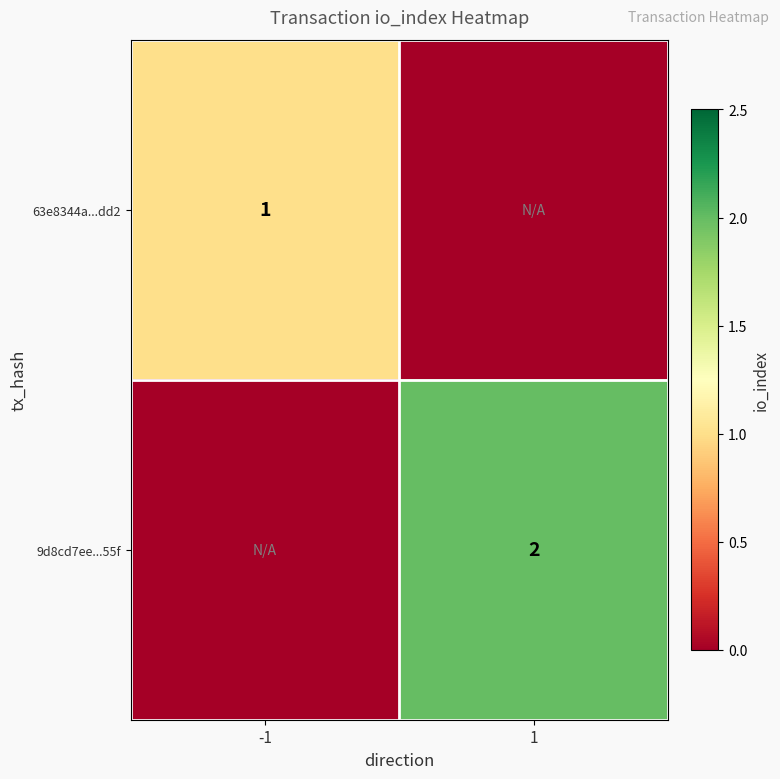

True or false: 63e8344a...dd2 has a value of 1 at -1.

True